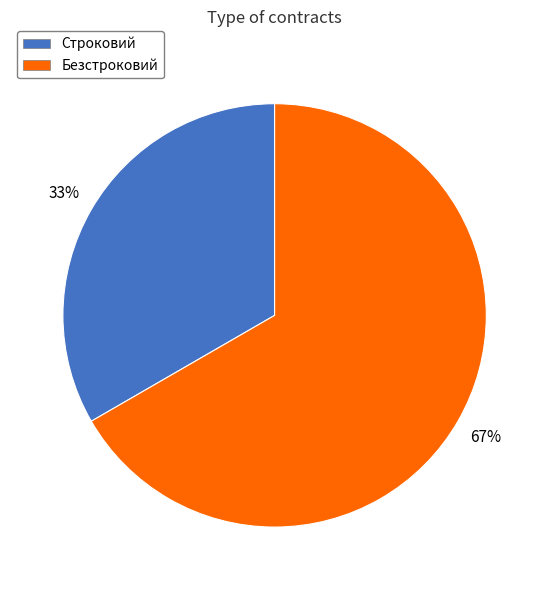

Is it true that Строковий is 20% of the pie?

False